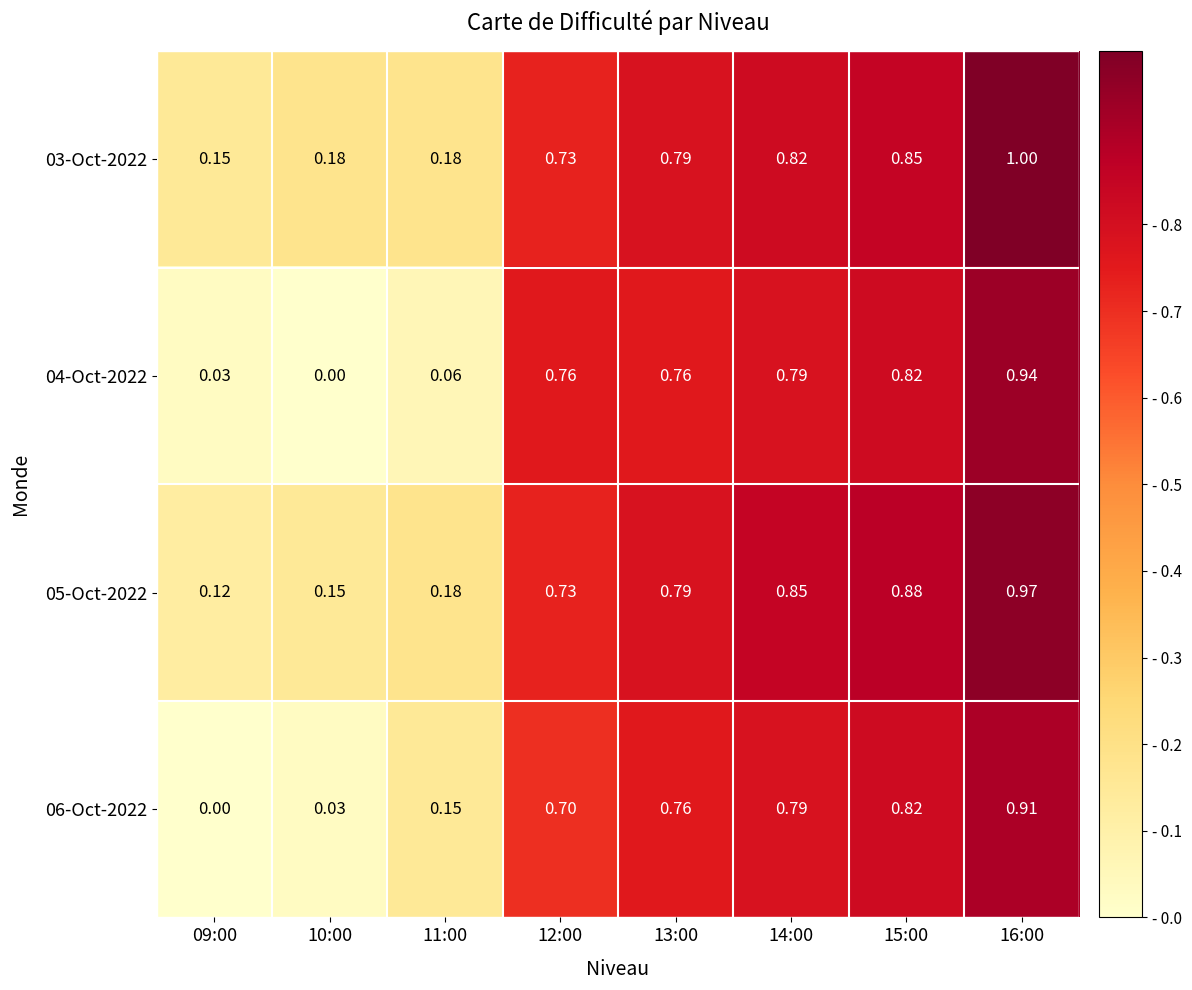

List the series in order of their peak value, lowest first.

06-Oct-2022, 04-Oct-2022, 05-Oct-2022, 03-Oct-2022